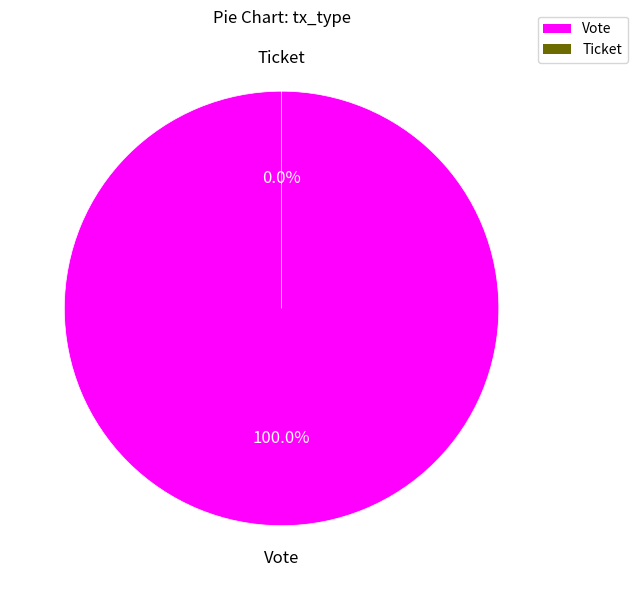

How many slices are in this pie chart?

2